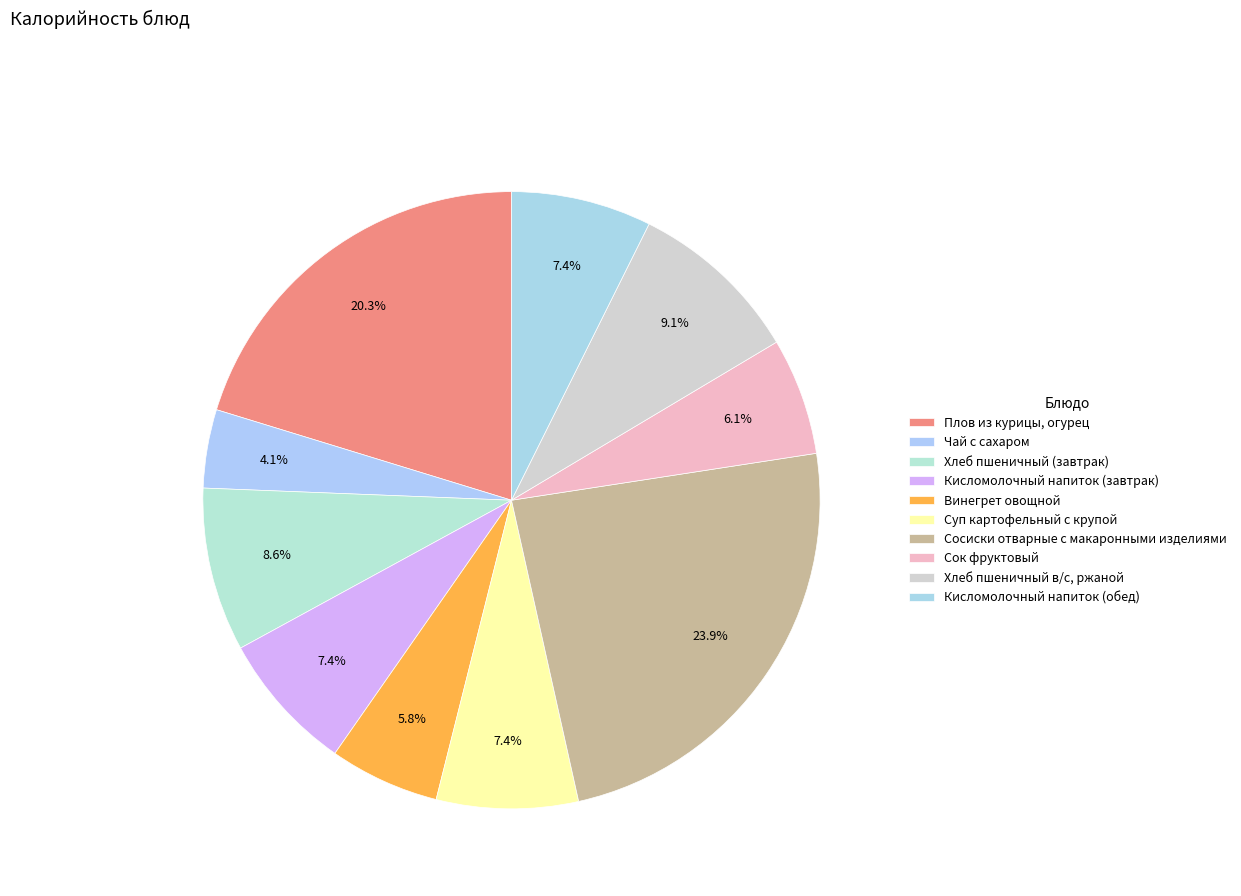

To the nearest percent, what is the difference between the Хлеб пшеничный в/с, ржаной and Кисломолочный напиток (завтрак) slice percentages?

2%